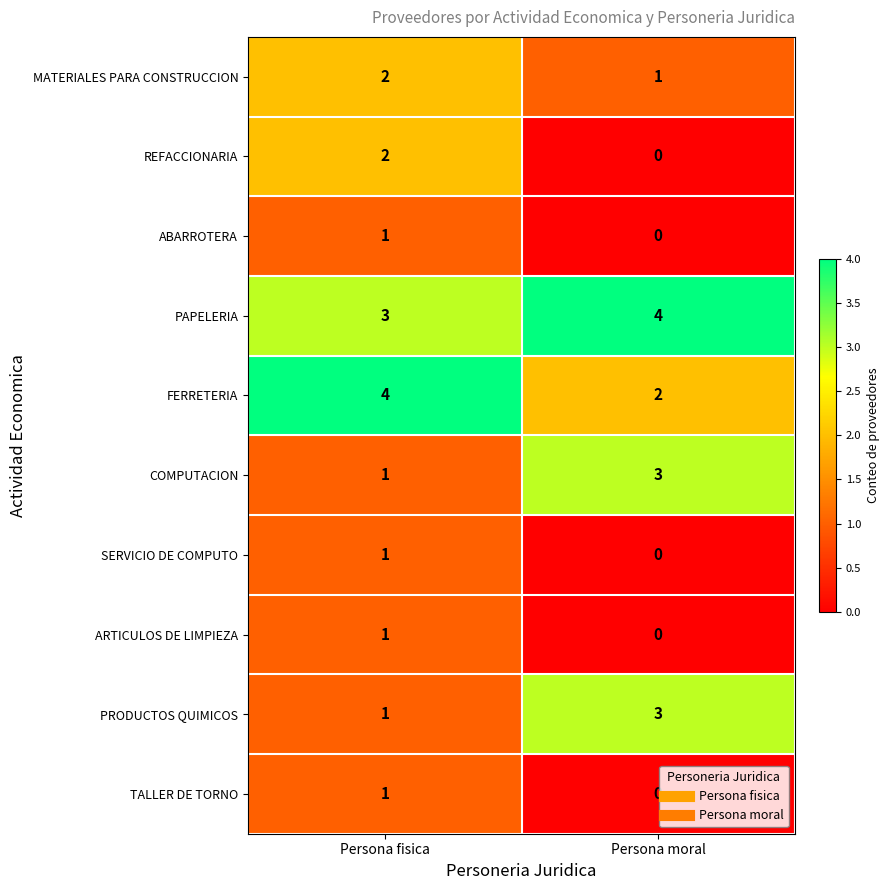

What is the spread (max minus min) of values at Persona moral?

4